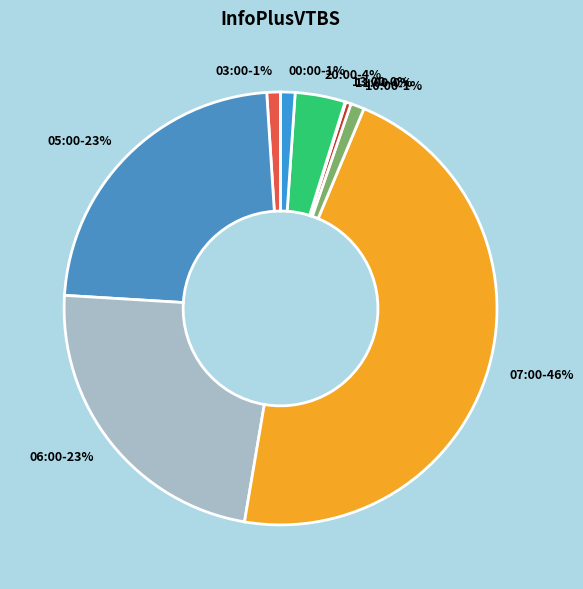

What is the largest slice in the pie chart?

07:00